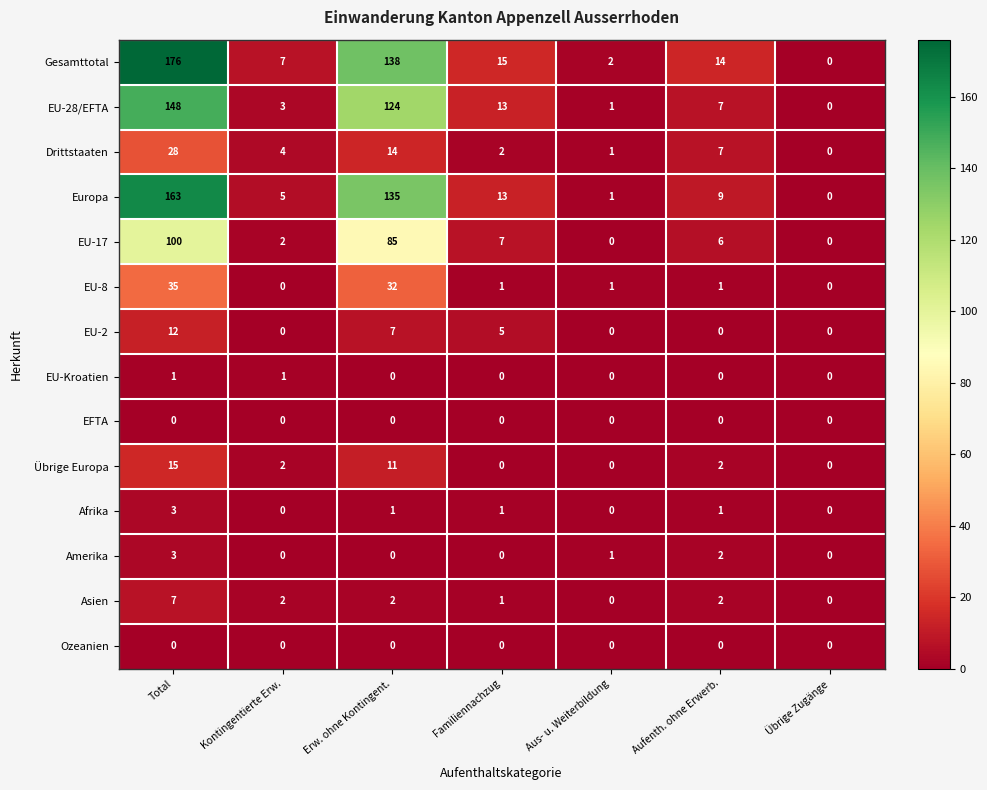

Which series has the largest range (max minus min)?

Gesamttotal